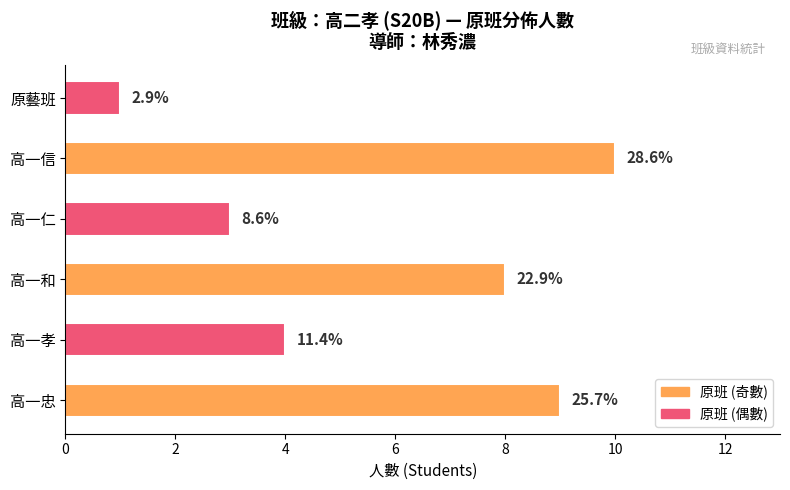

How many bars are there in total?

6